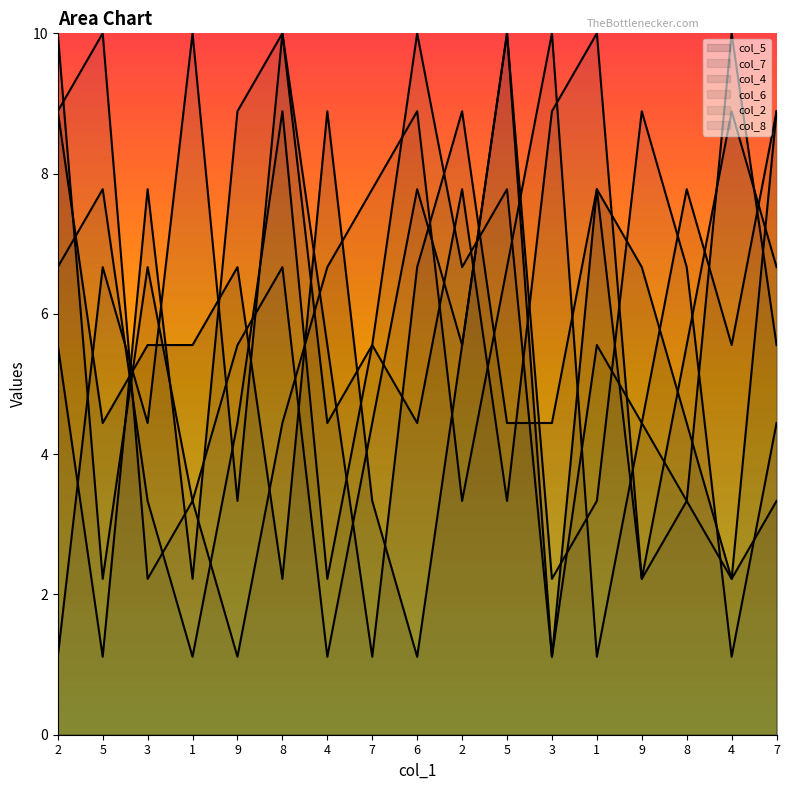

What is the label of the 3rd point from the left?

3